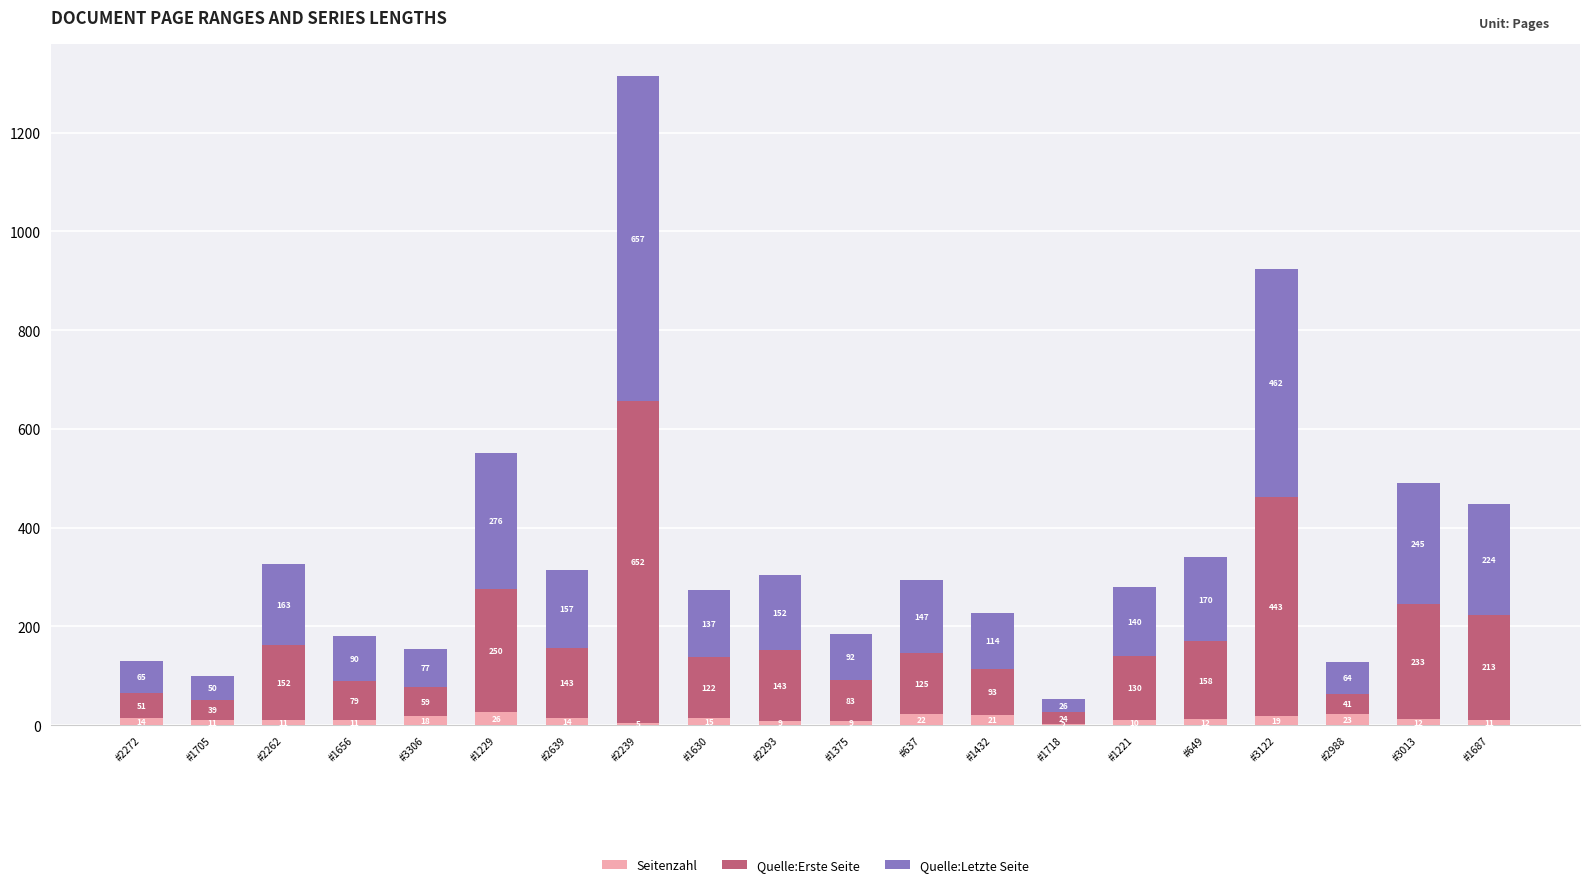

What is the highest value of the Seitenzahl series?

26